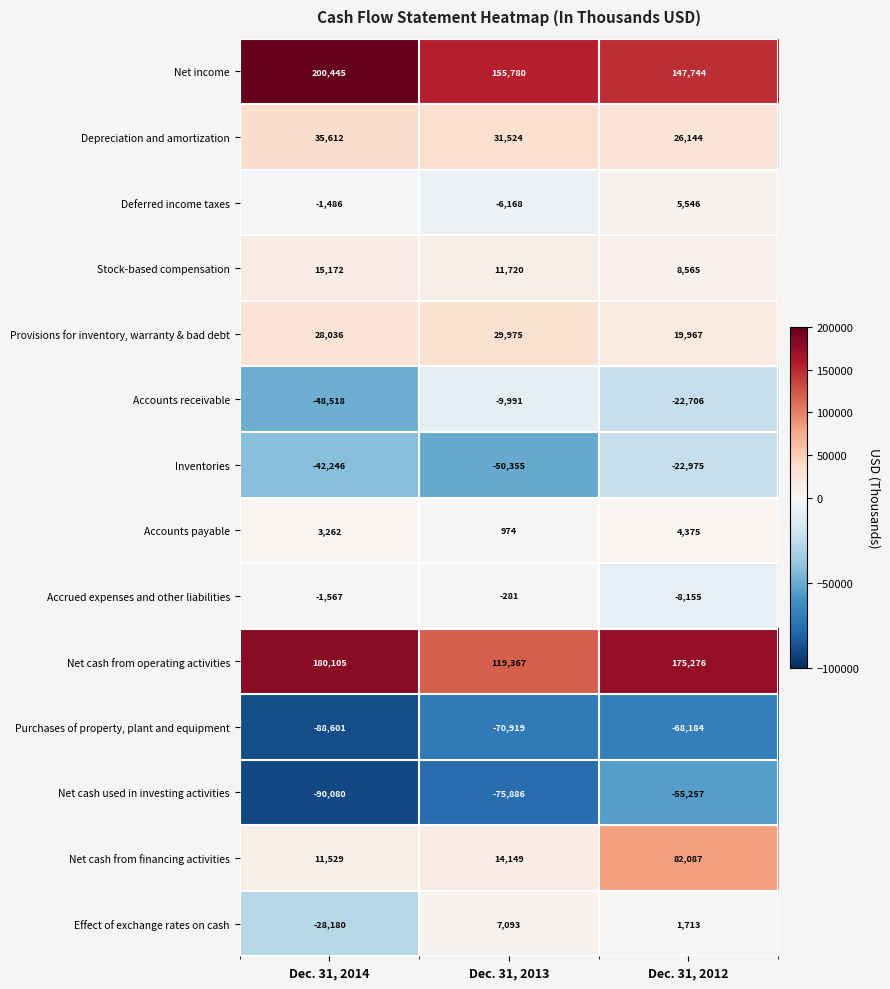

Rank the series at Dec. 31, 2012 from highest to lowest value.

Net cash from operating activities, Net income, Net cash from financing activities, Depreciation and amortization, Provisions for inventory, warranty & bad debt, Stock-based compensation, Deferred income taxes, Accounts payable, Effect of exchange rates on cash, Accrued expenses and other liabilities, Accounts receivable, Inventories, Net cash used in investing activities, Purchases of property, plant and equipment